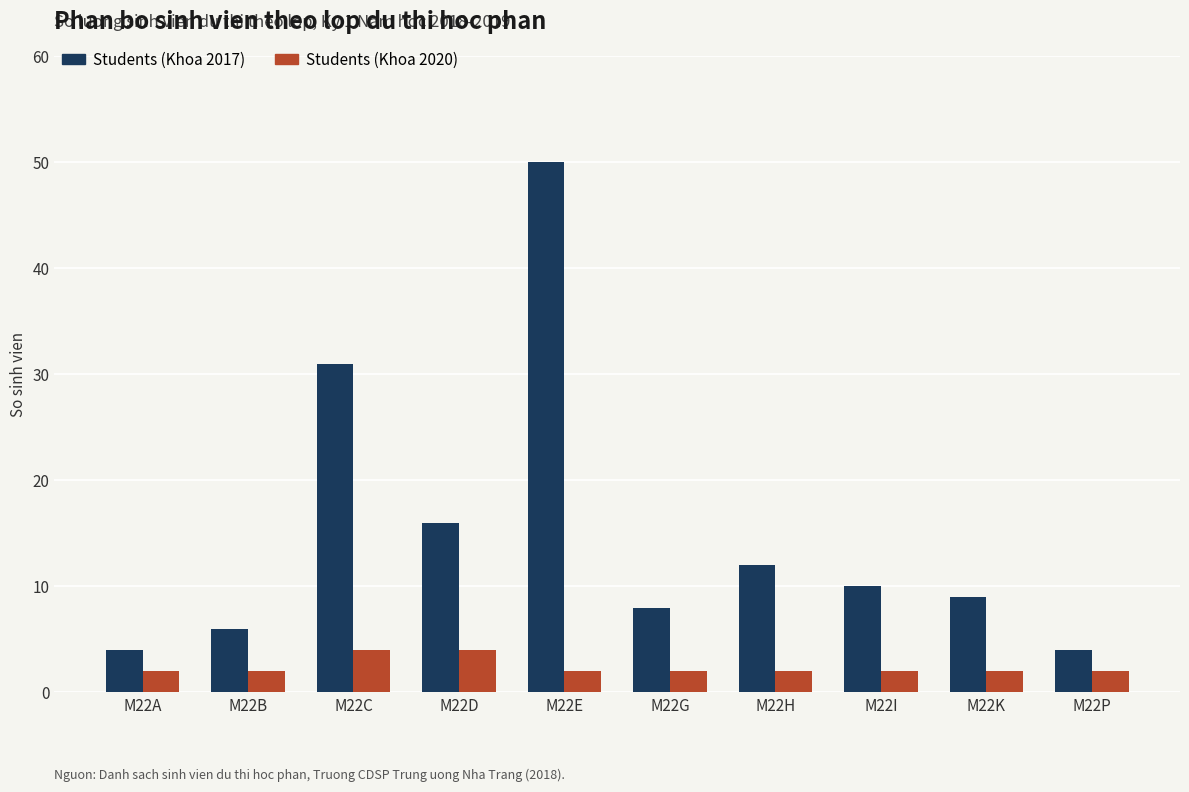

Are the bars horizontal?

No